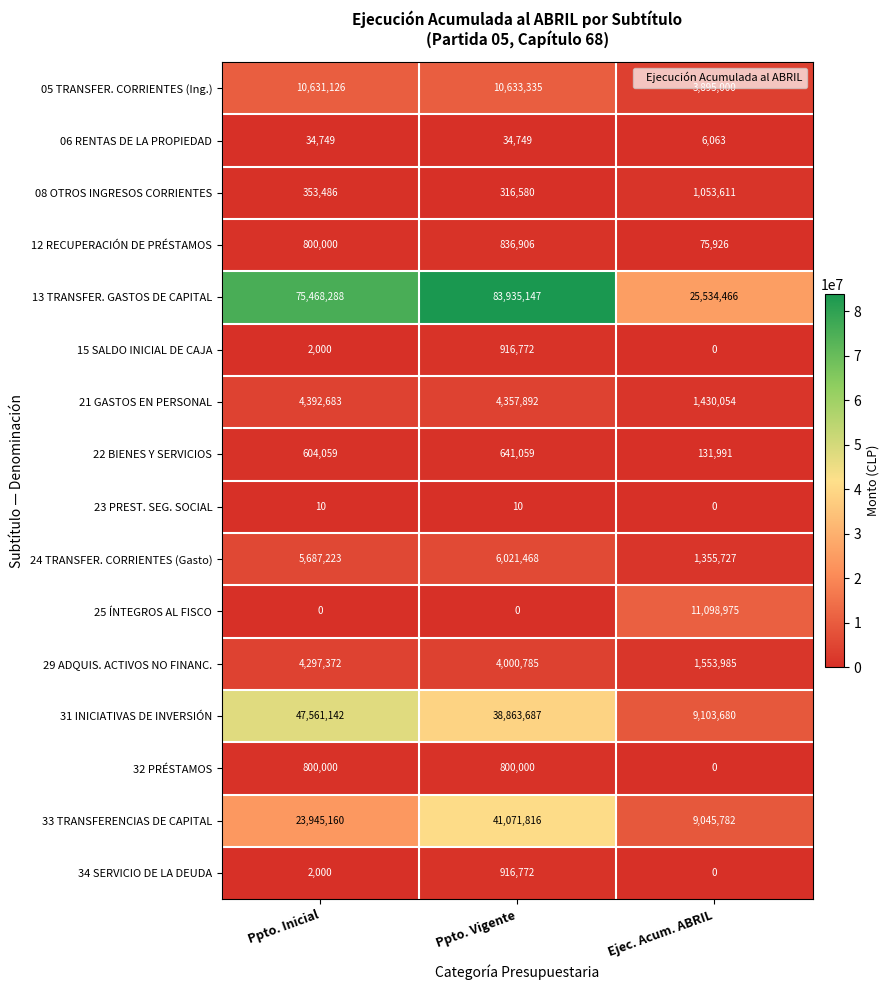

What is the difference between the 23 PREST. SEG. SOCIAL values at Ejec. Acum. ABRIL and Ppto. Vigente?

10